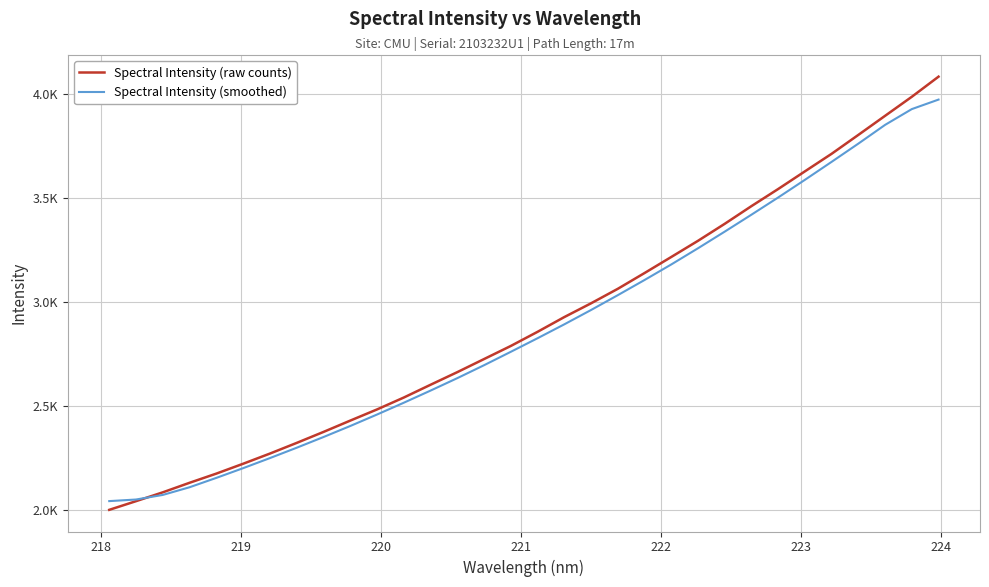

What are all the series names shown in the legend?

Spectral Intensity (raw counts), Spectral Intensity (smoothed)